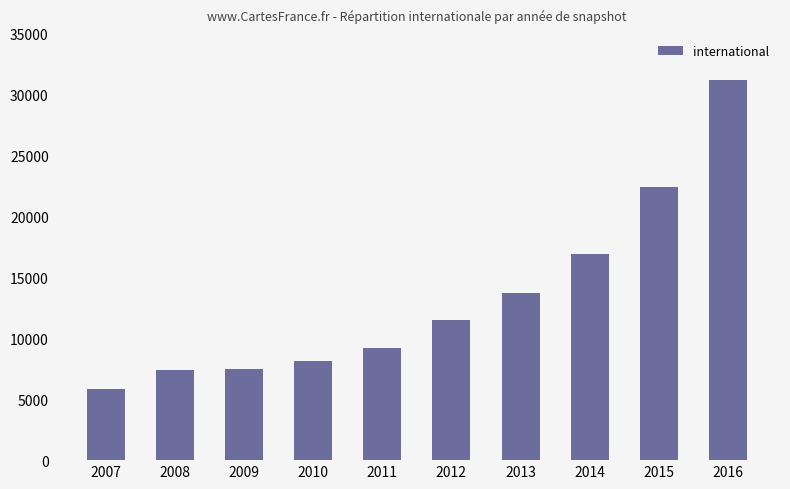

What value does the data have at 2012?

11544